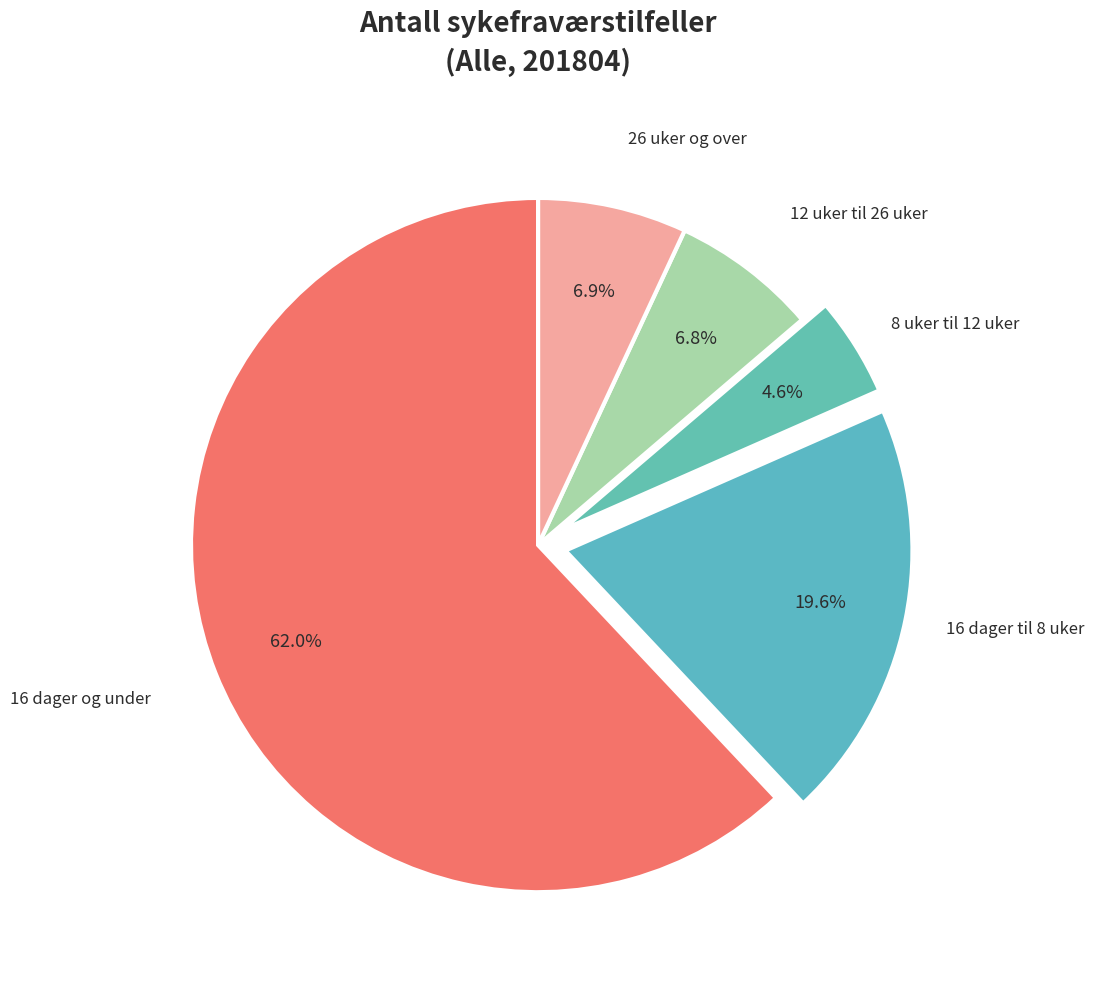

Which category has the biggest portion of the pie?

16 dager og under